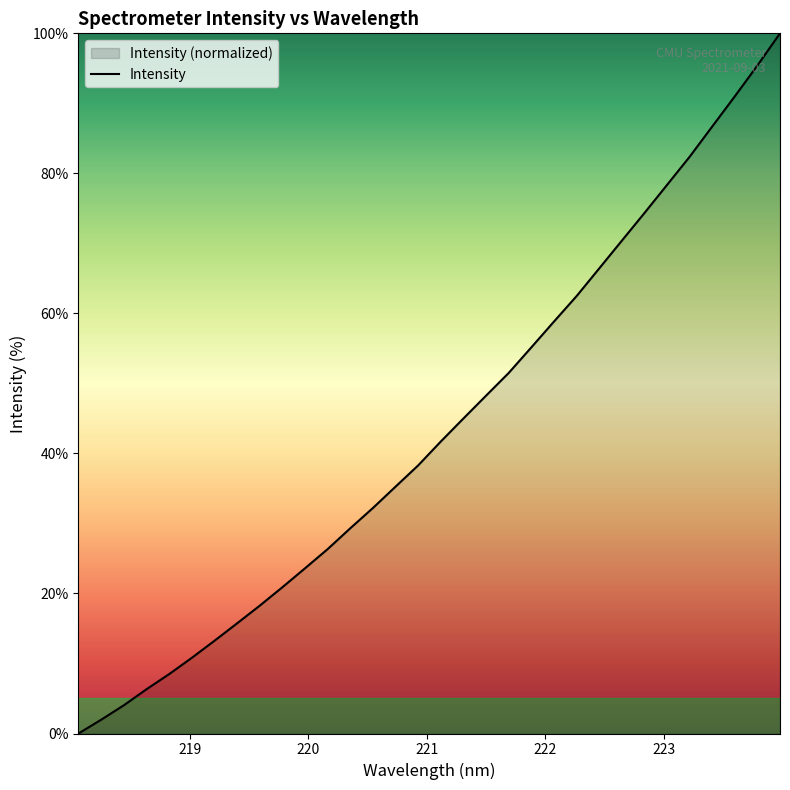

What is the label of the 17th point from the left?

221.1174